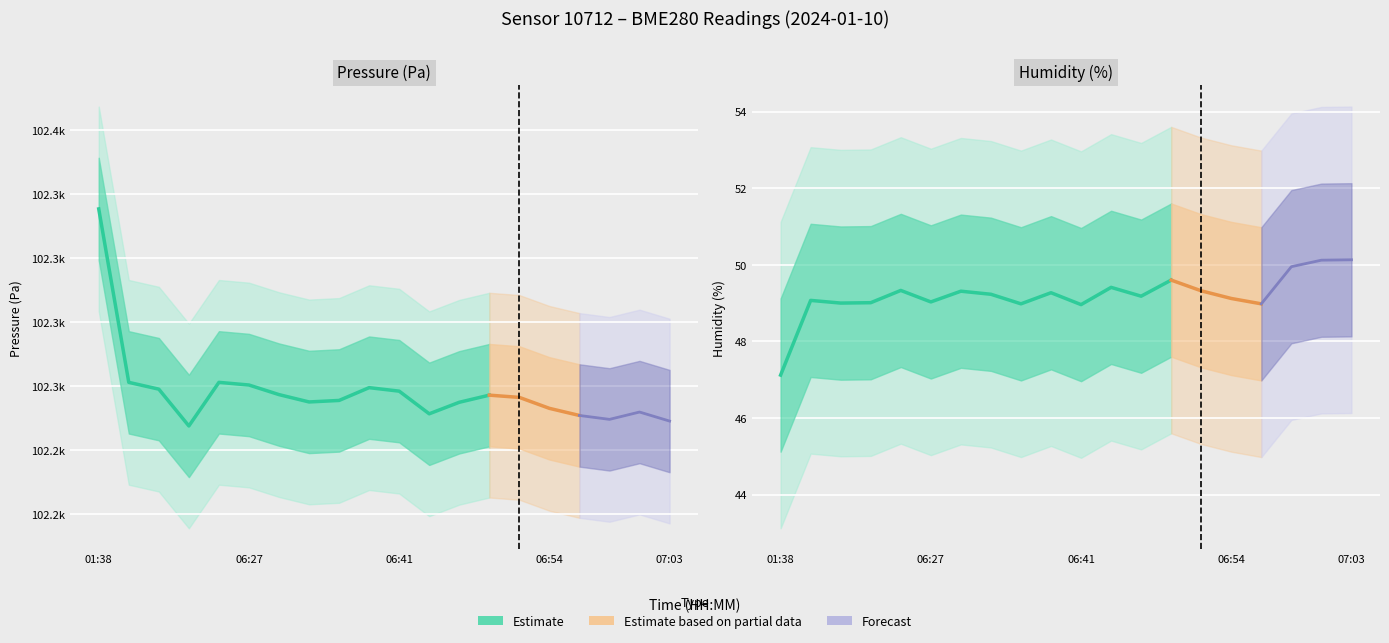

What is the label of the 8th point from the right?

06:46